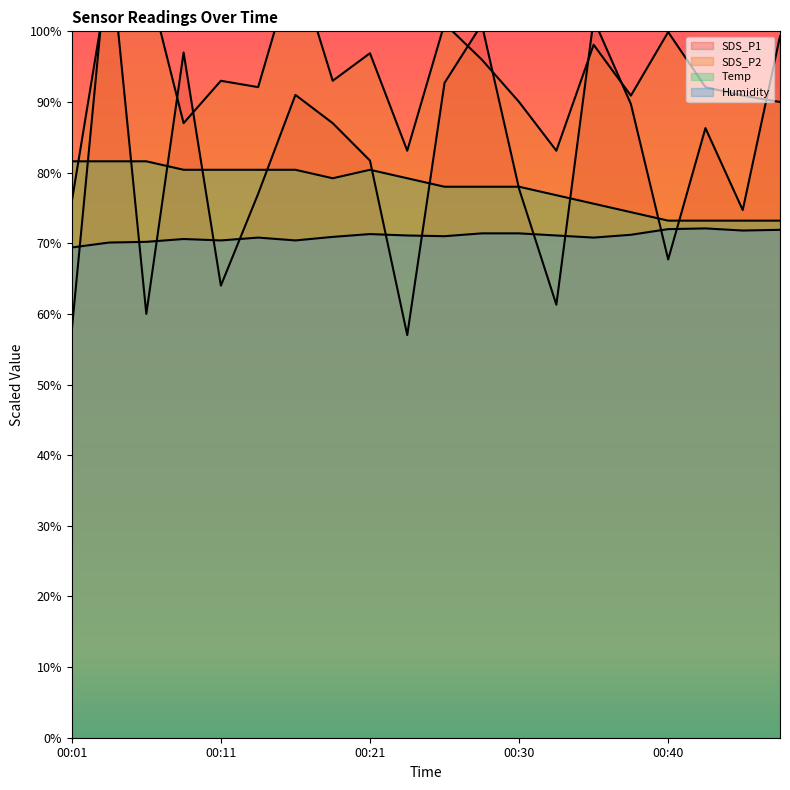

What is the difference between the second highest and minimum values in the SDS_P1 series?

44.7